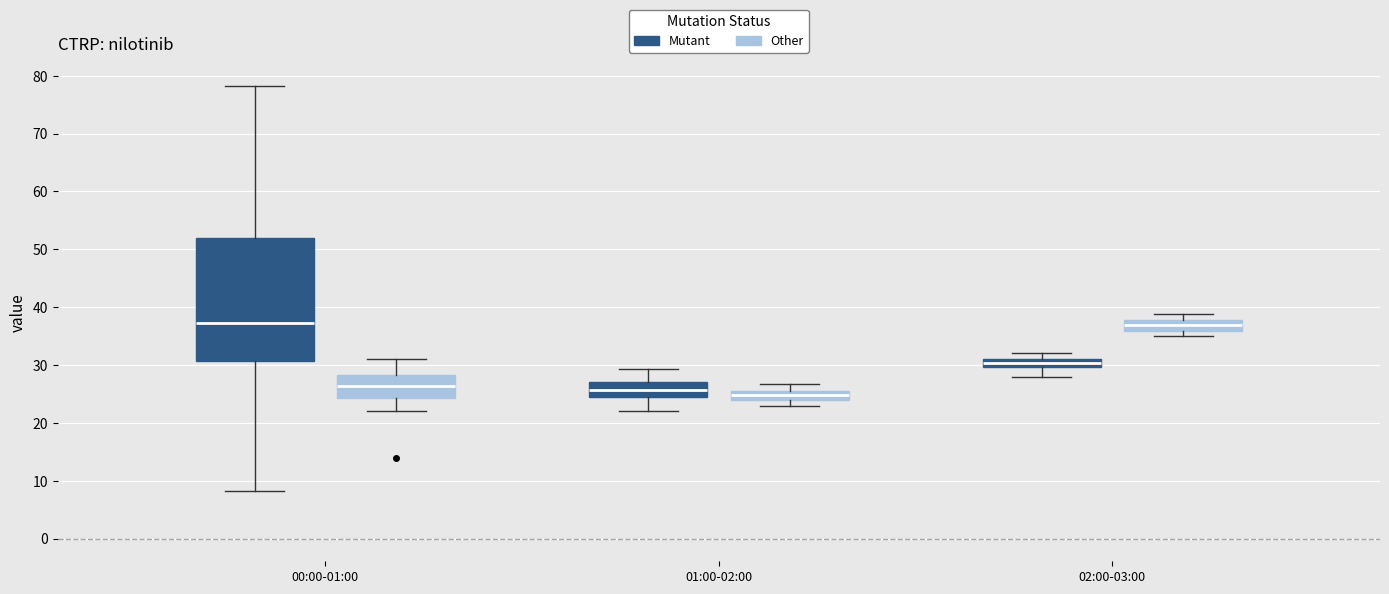

Where is the lower edge of the box for 00:00-01:00 (Other) on the y-axis? The values are not printed on the chart, so give them approximately, as read against the axis.

24